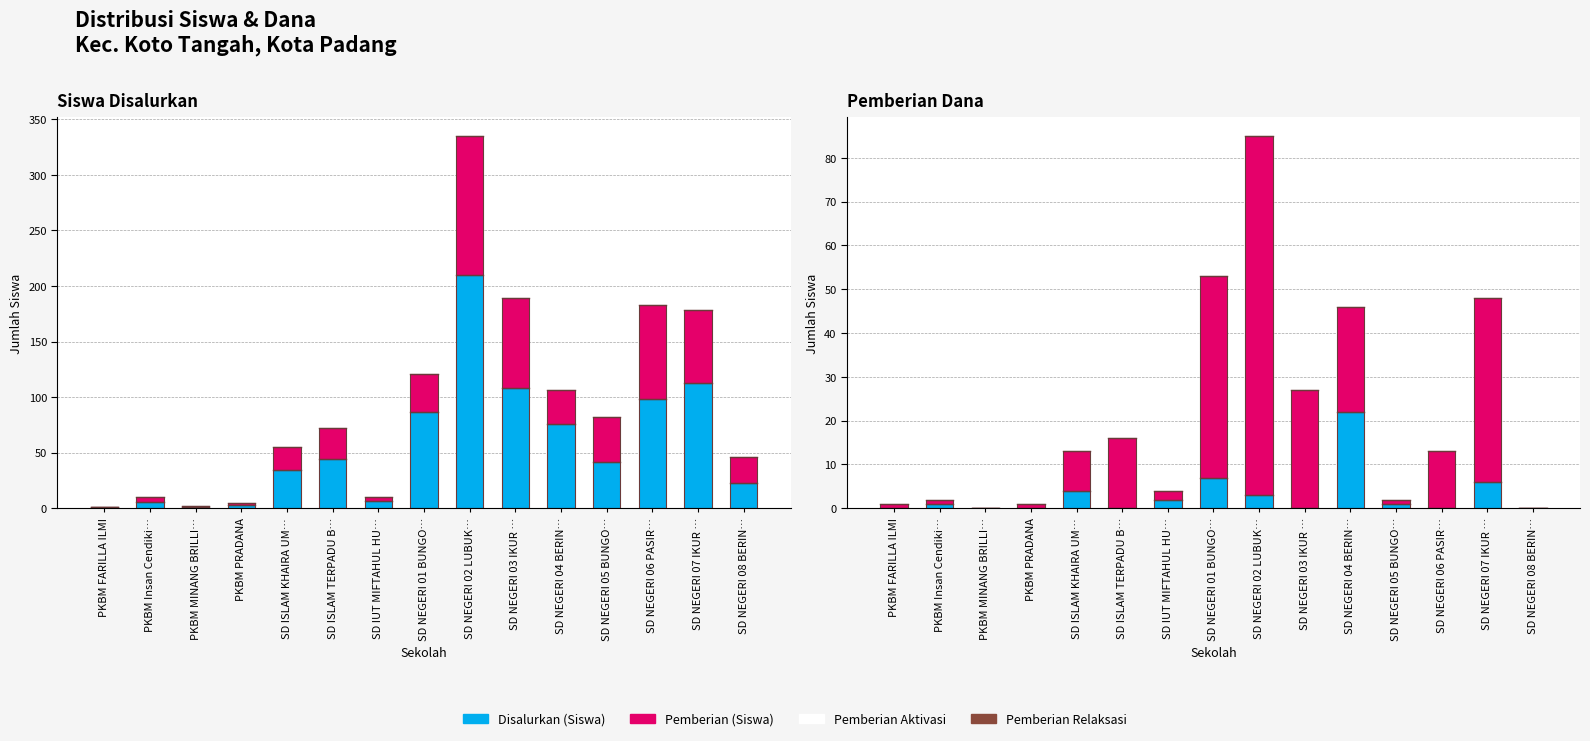

How many values in the Pemberian Aktivasi (Siswa) series are below 1?

7